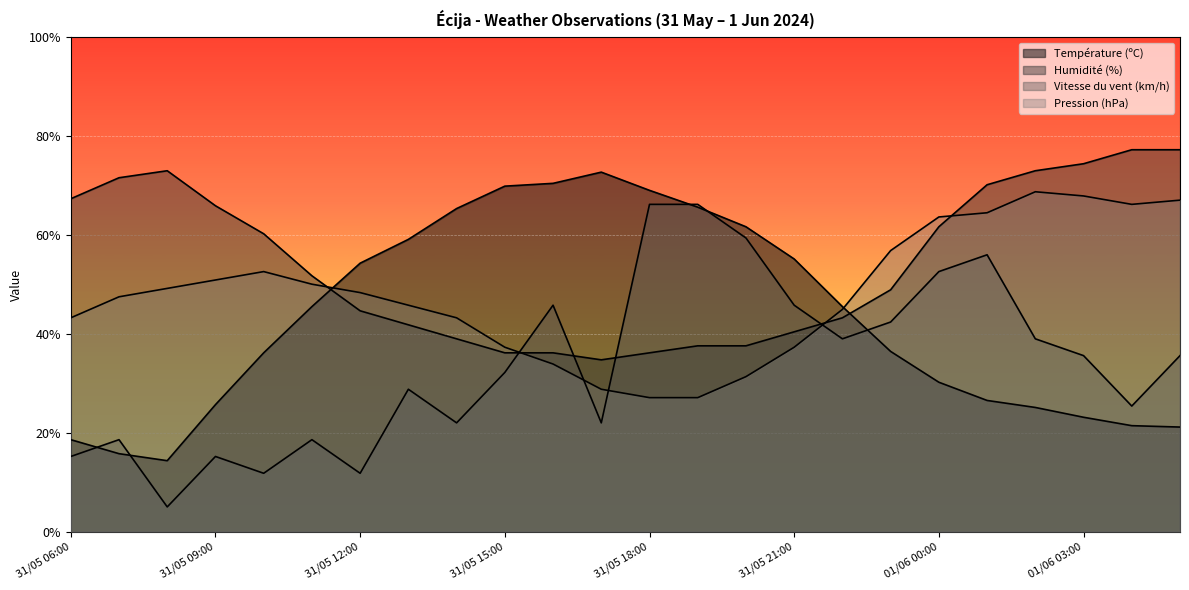

What is the difference between the maximum and minimum values in the Pression (hPa) series?

41.6